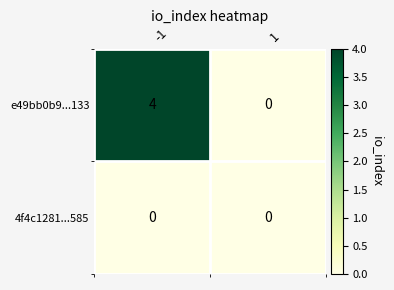

True or false: 4f4c1281...585 has a value of 0 at -1.

True